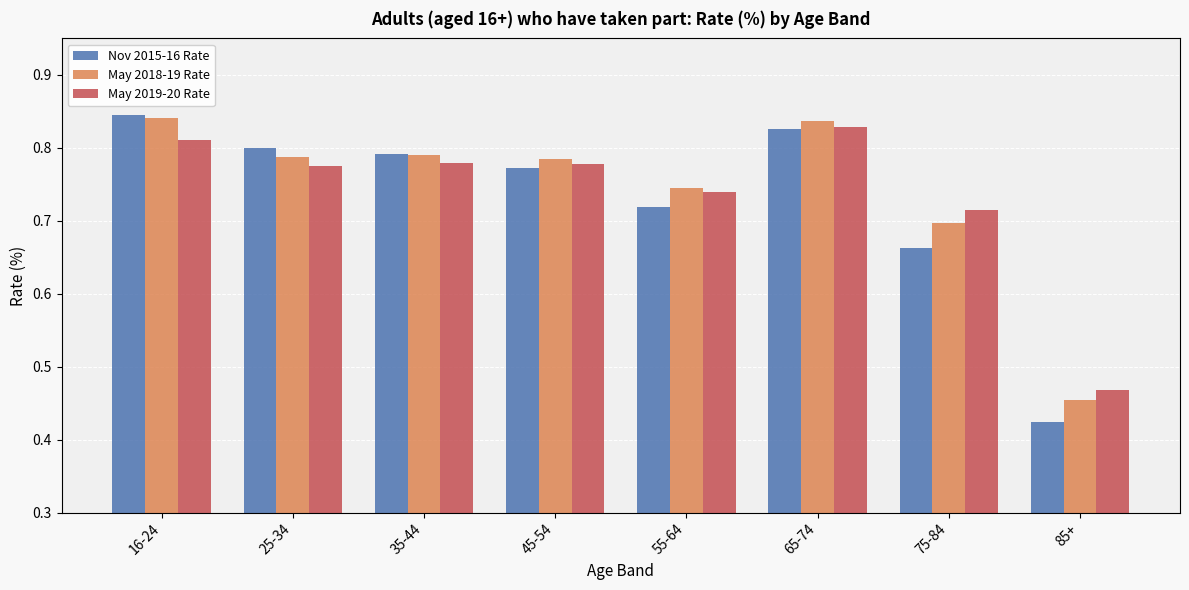

At which label is May 2019-20 Rate closest to 0?

85+